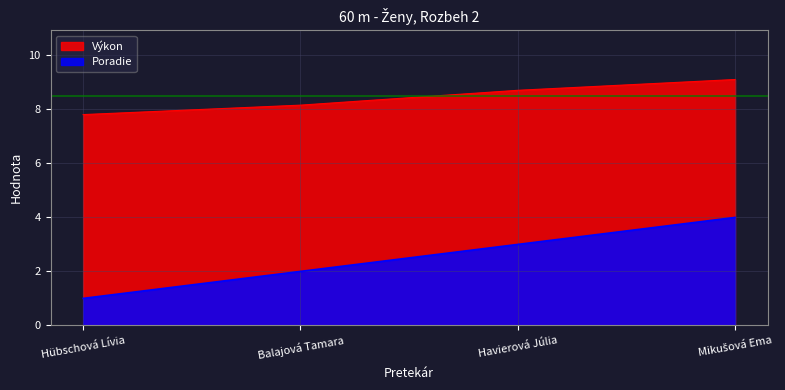

Reading left to right, list all the values displayed in this chart.

Poradie: Hübschová Lívia=1.0	Balajová Tamara=2.0	Havierová Júlia=3.0	Mikušová Ema=4.0
Výkon: Hübschová Lívia=7.8	Balajová Tamara=8.2	Havierová Júlia=8.7	Mikušová Ema=9.1